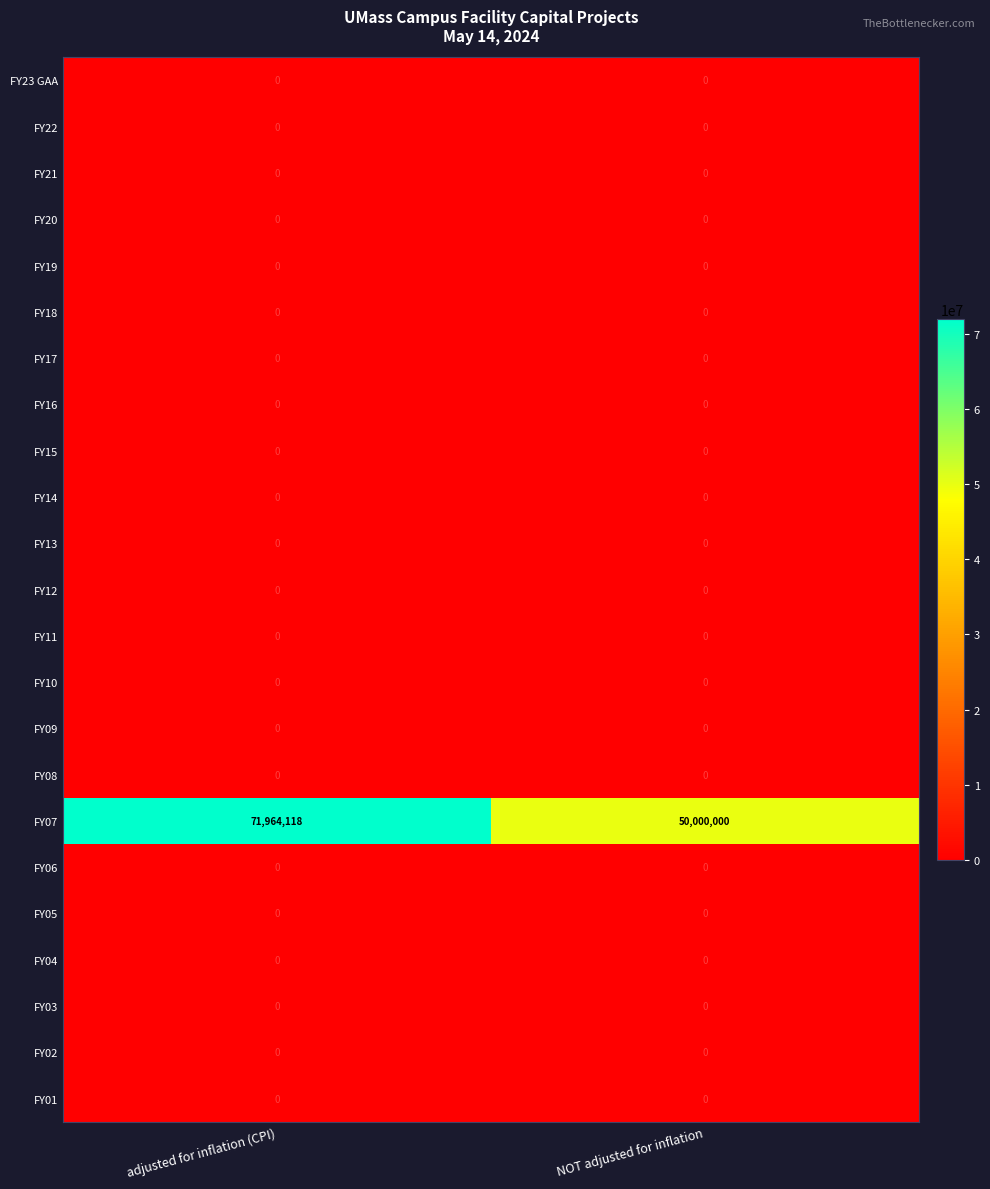

What is the total value across all series at NOT adjusted for inflation?

50000000